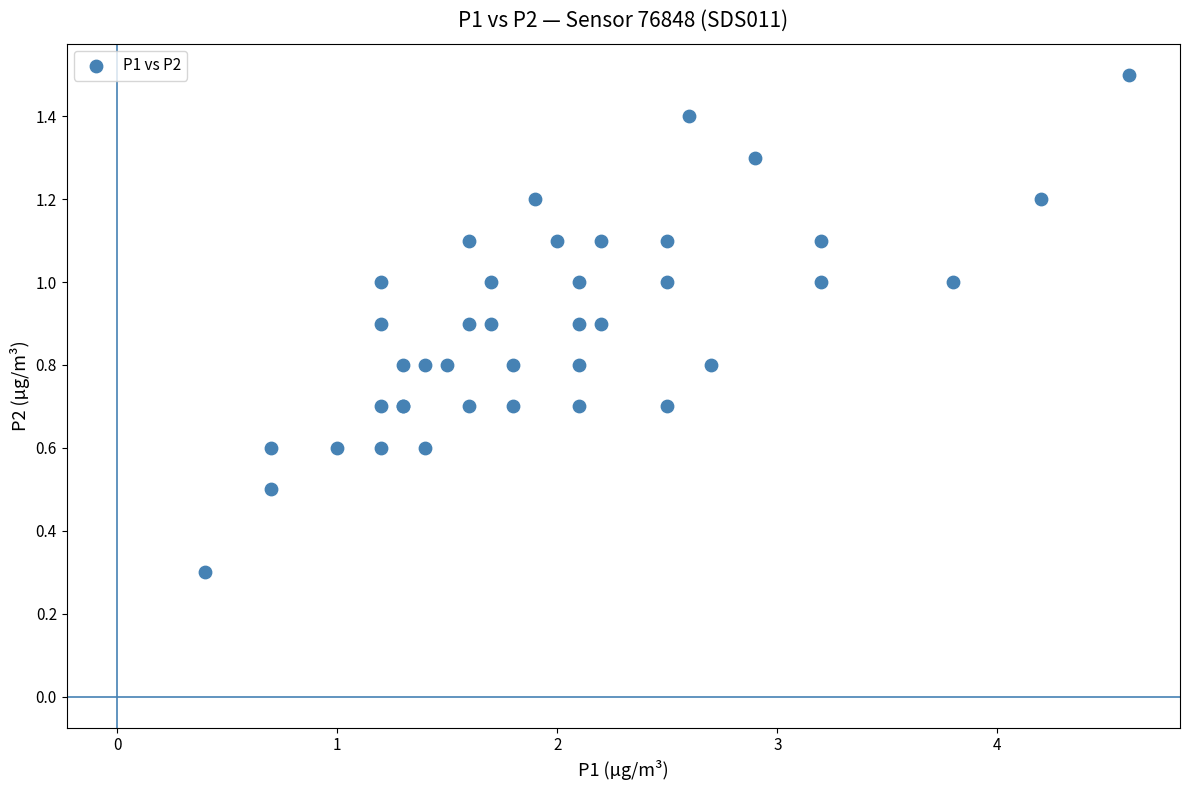

What Y value in the scatter plot is closest to 0?

0.3